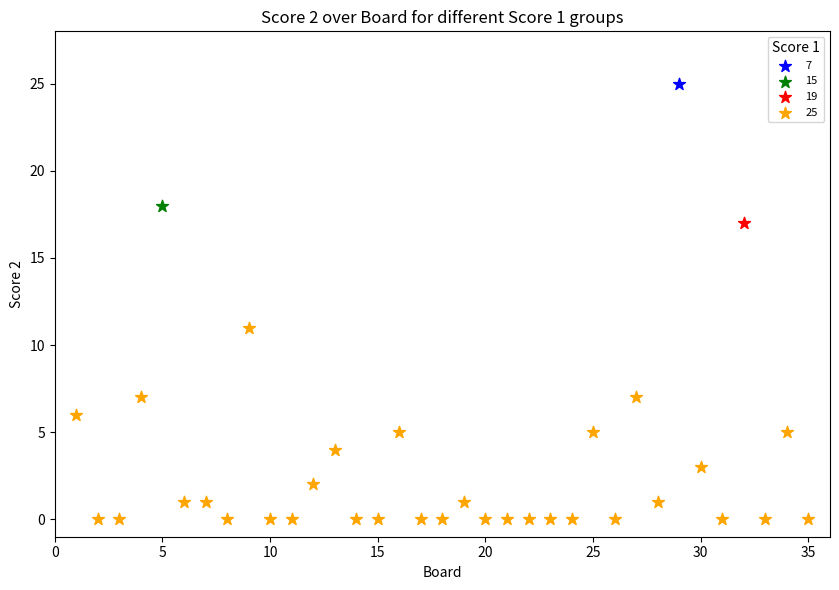

What are all the series names shown in the legend?

7, 15, 19, 25